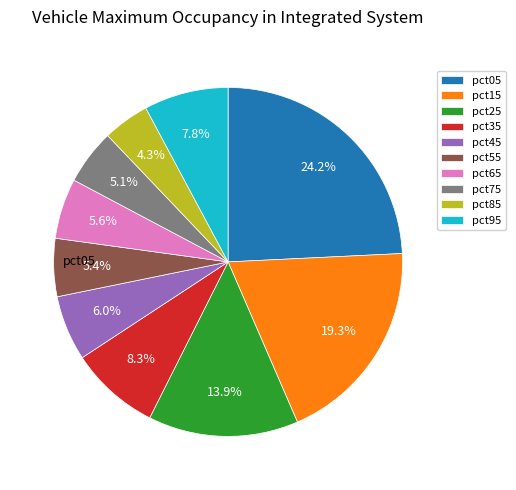

Is there any slice that represents more than half of the pie?

No